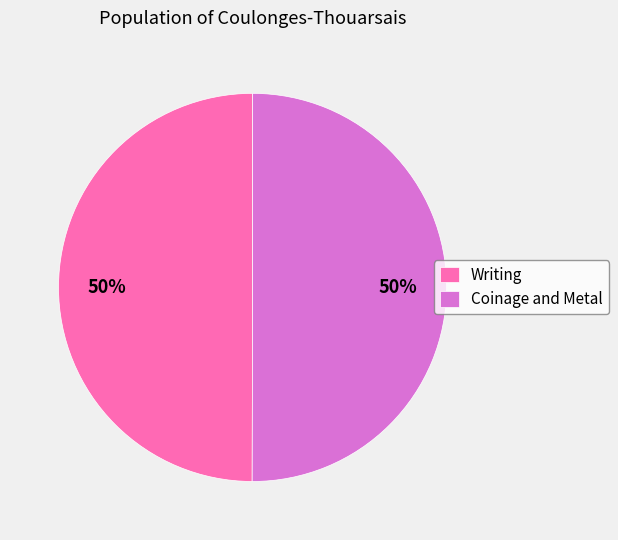

To the nearest percent, what is the combined percentage of Coinage and Metal and Writing?

100%